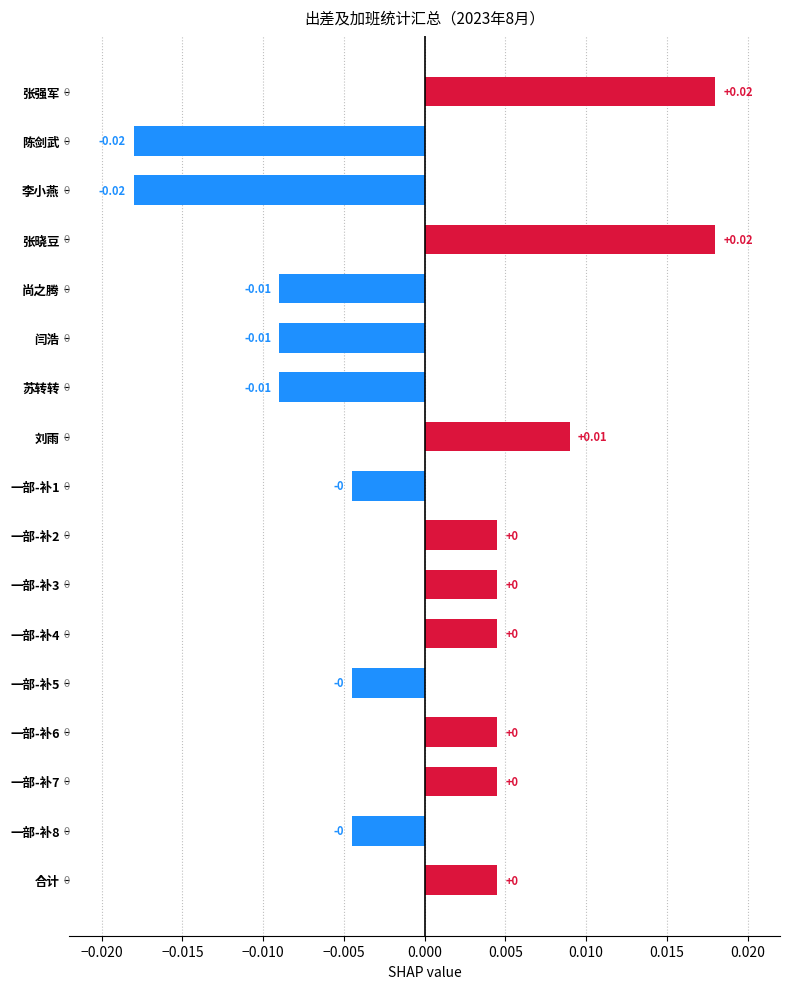

How many values are between 0 and 1?

9